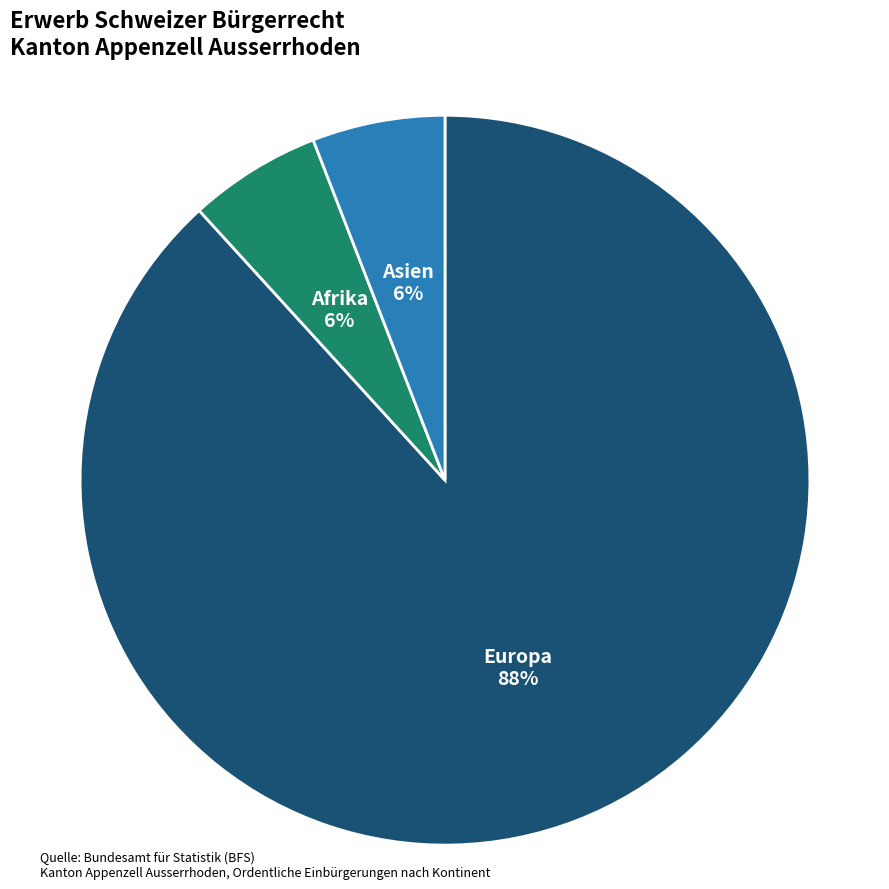

To the nearest percent, what is the difference between the Europa and Asien slice percentages?

82%